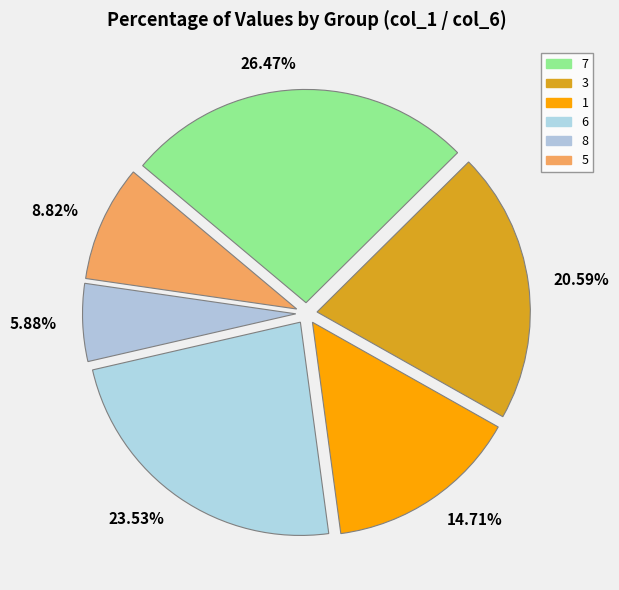

Combined, do 1 and 5 account for over 50%?

No